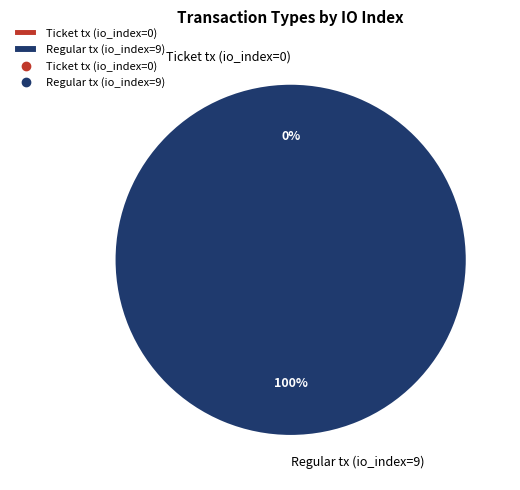

What percentage is the Regular tx (io_index=9) slice, to the nearest percent?

100%